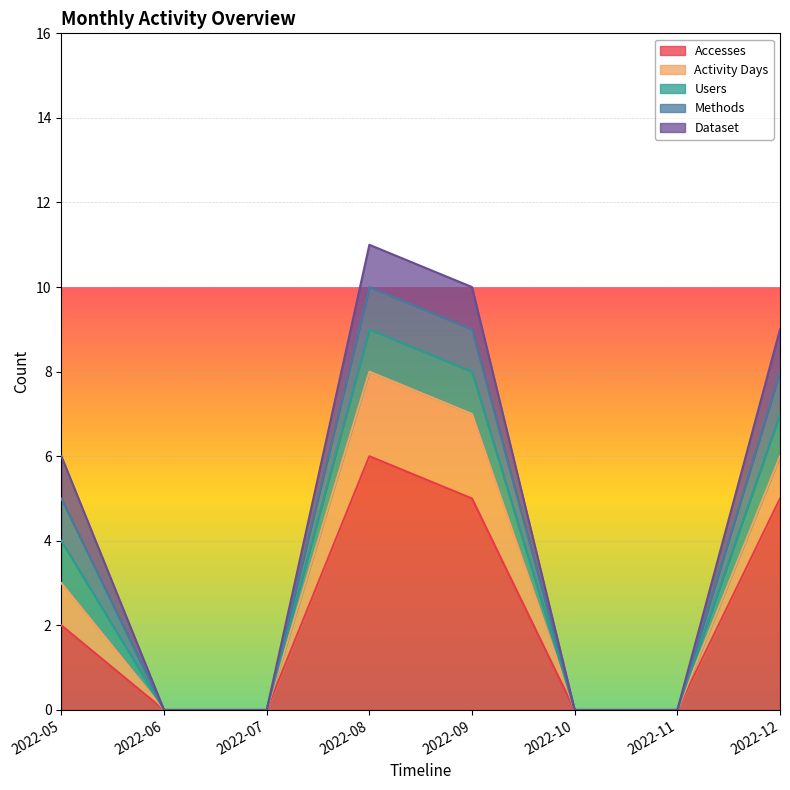

How many lines are shown in the chart?

5